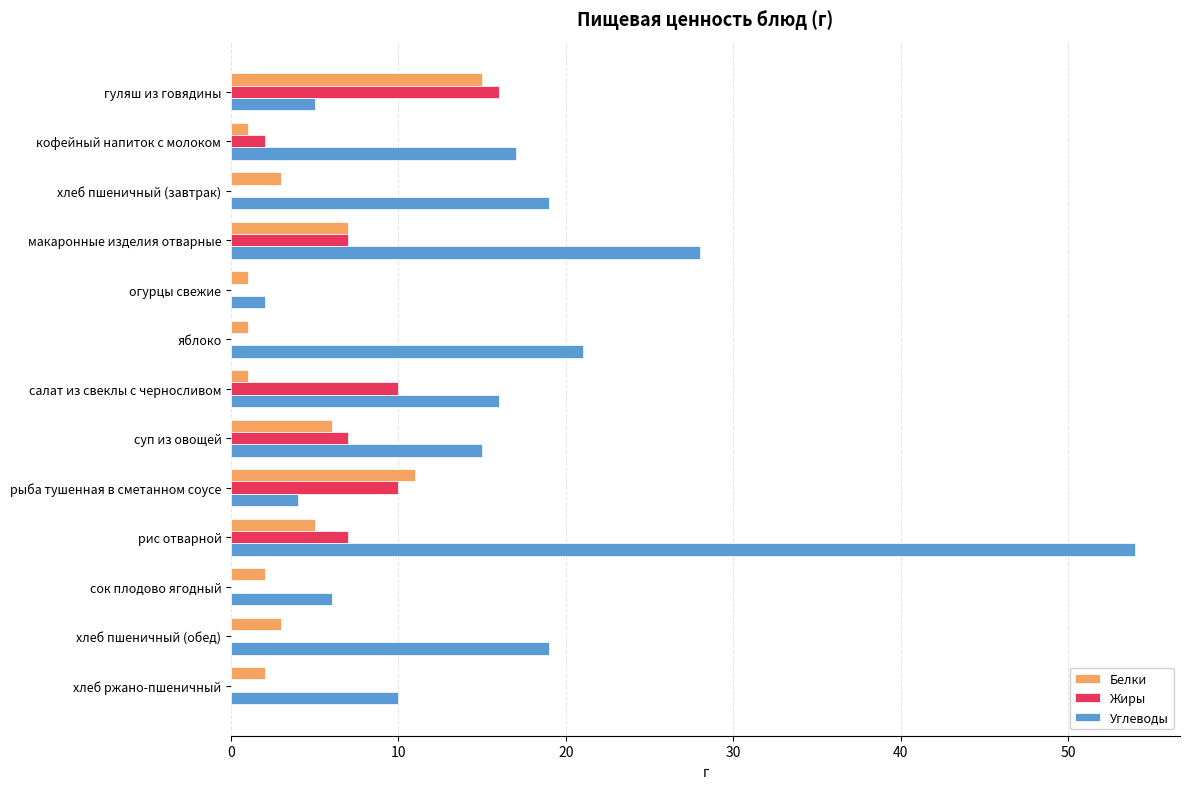

Is it true that Углеводы equals 5 at гуляш из говядины?

True